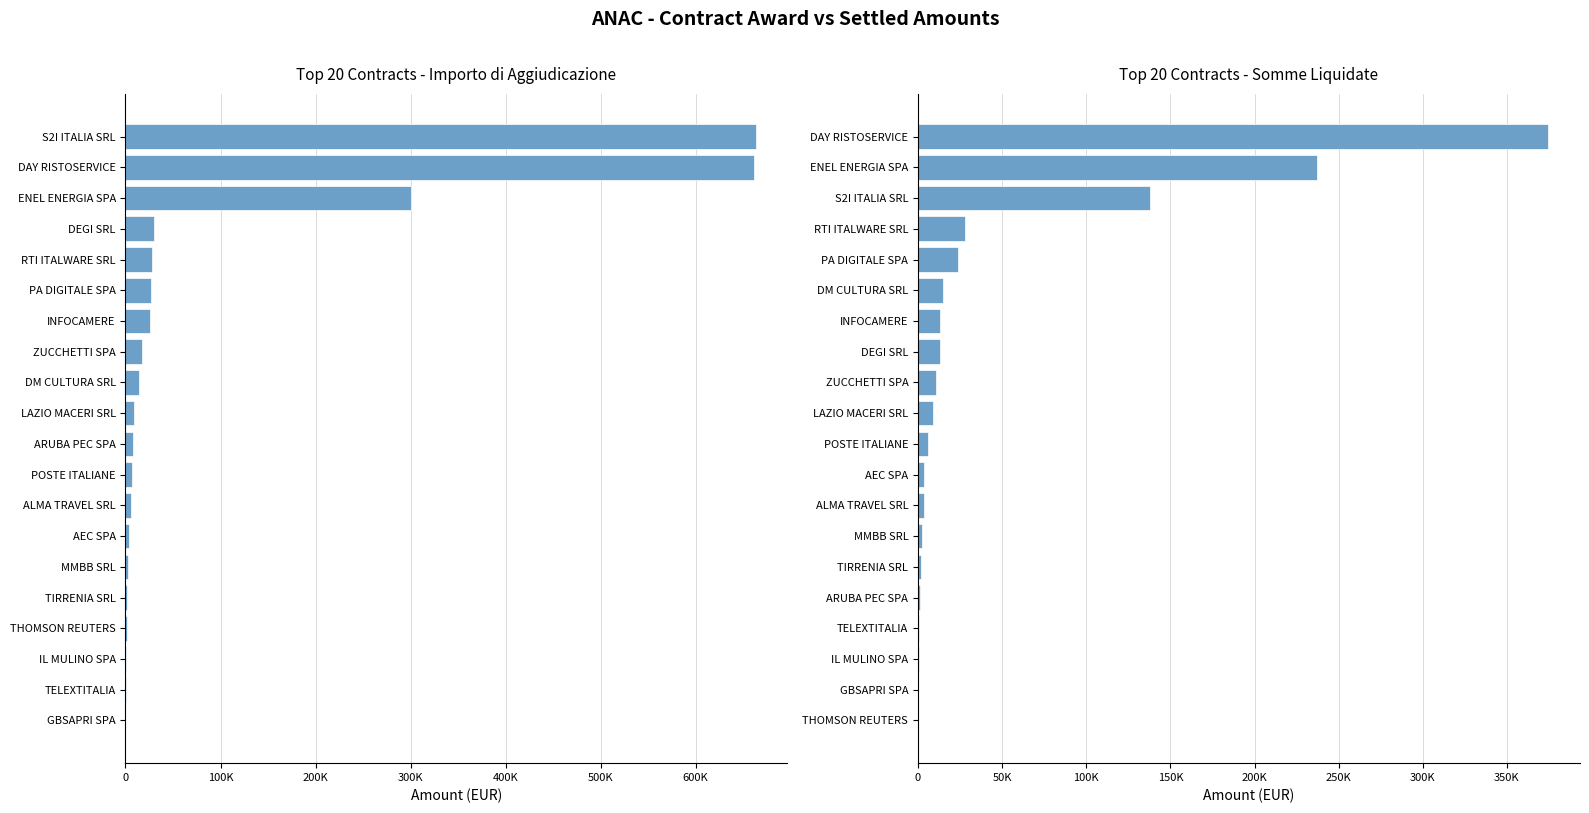

How many values in Somme liquidate are above zero?

18